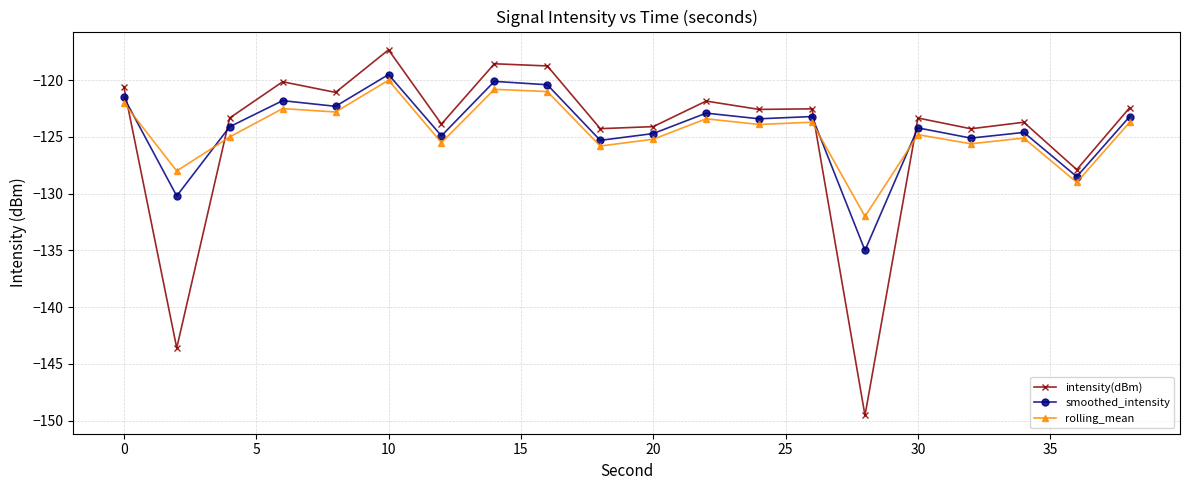

After their last crossing, which series has the higher values: intensity(dBm) or smoothed_intensity?

intensity(dBm)